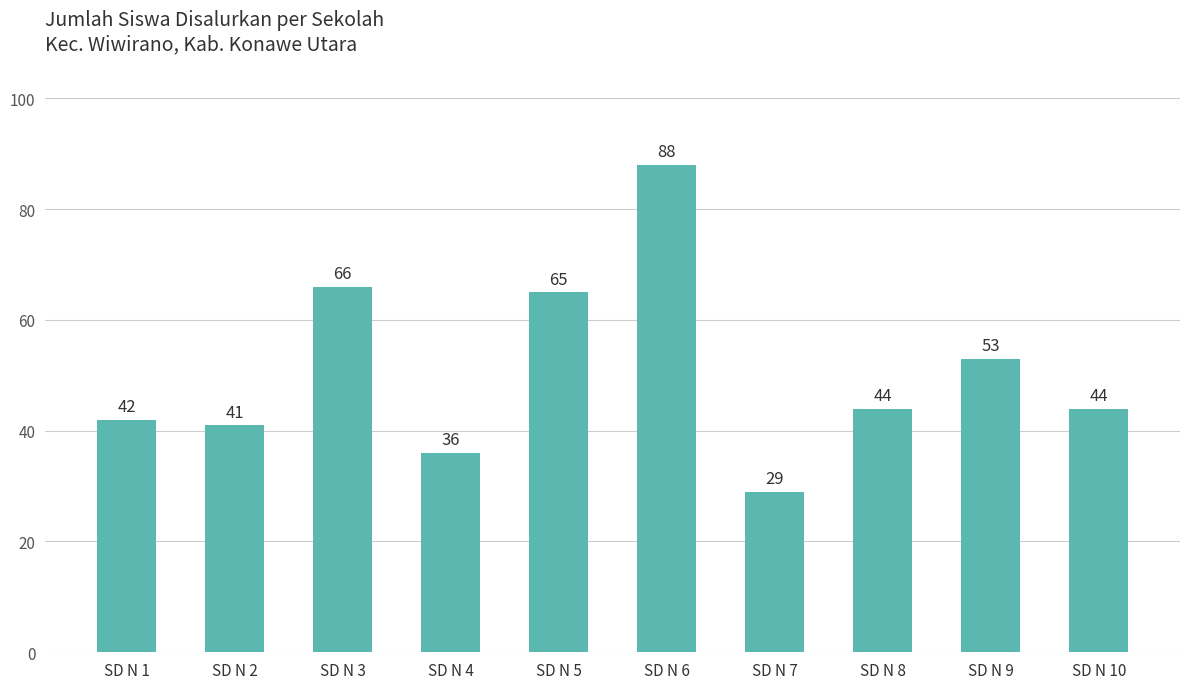

The value at SD N 7 is 44. True or false?

False